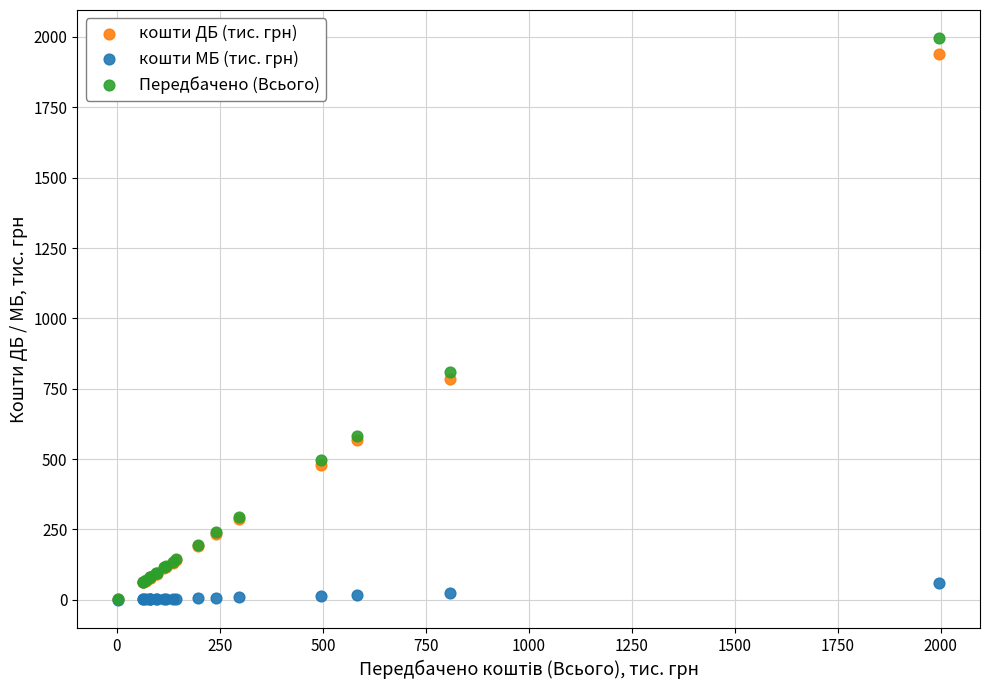

What are all the series names shown in the legend?

кошти ДБ (тис. грн), кошти МБ (тис. грн), Передбачено (Всього)